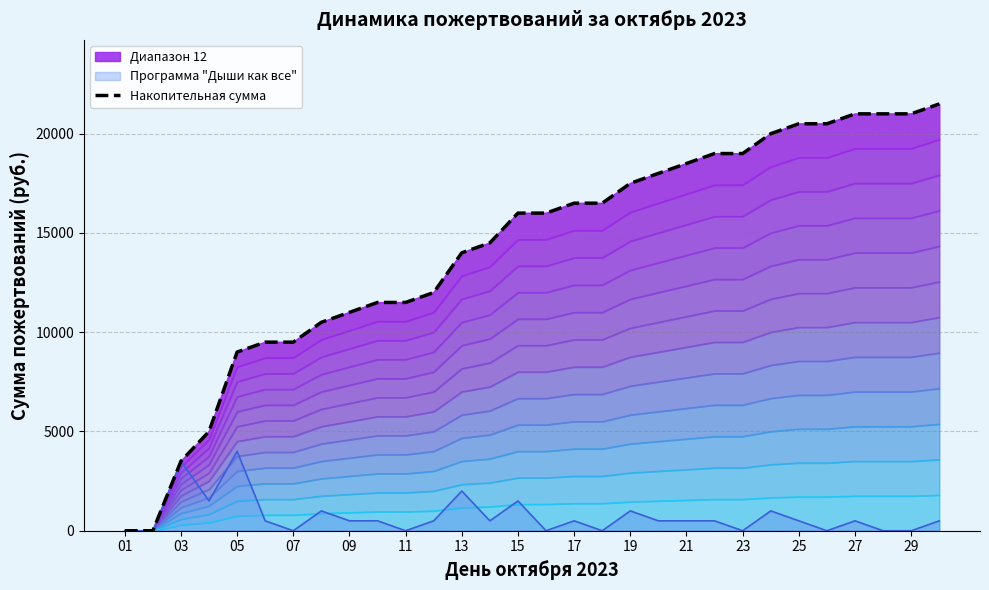

What is the maximum value for Программа "Дыши как все"?

4000